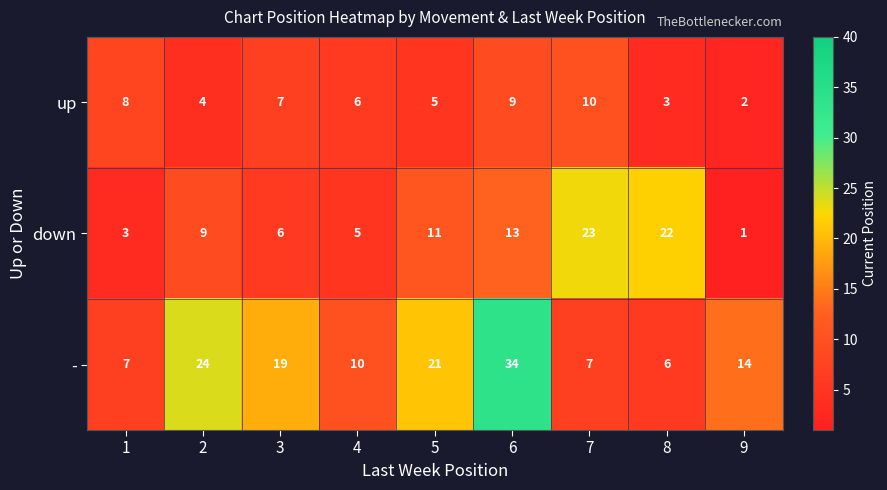

Count the number of data series in this chart.

3